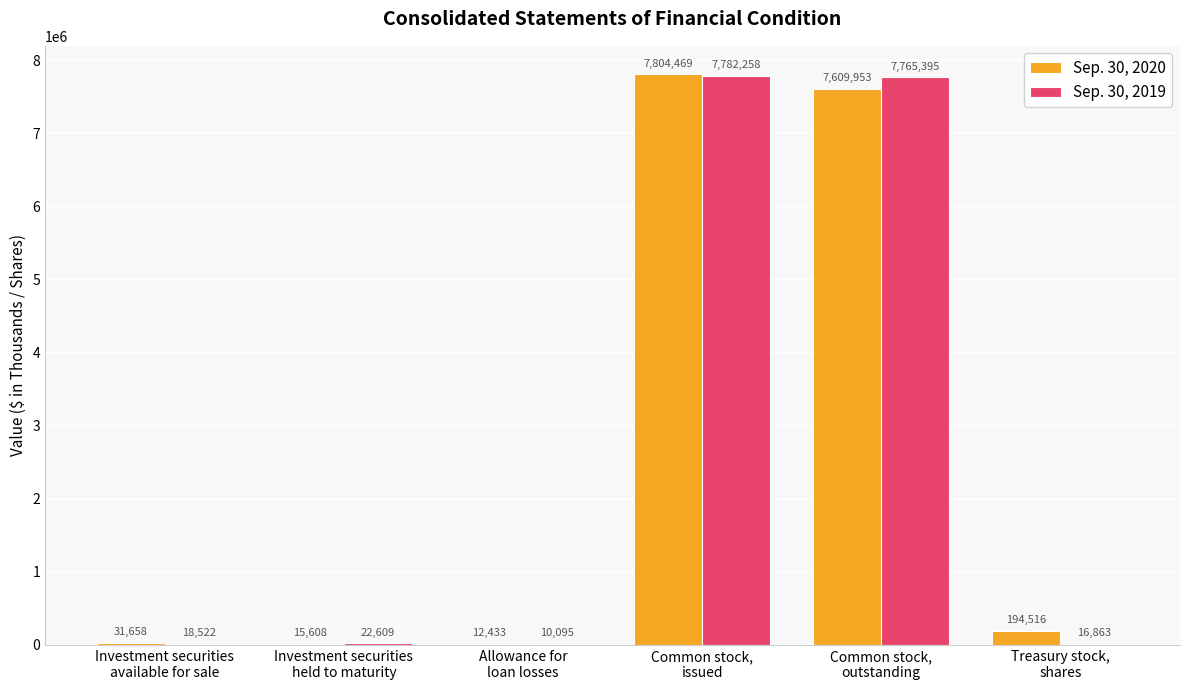

How many groups of bars are there?

6